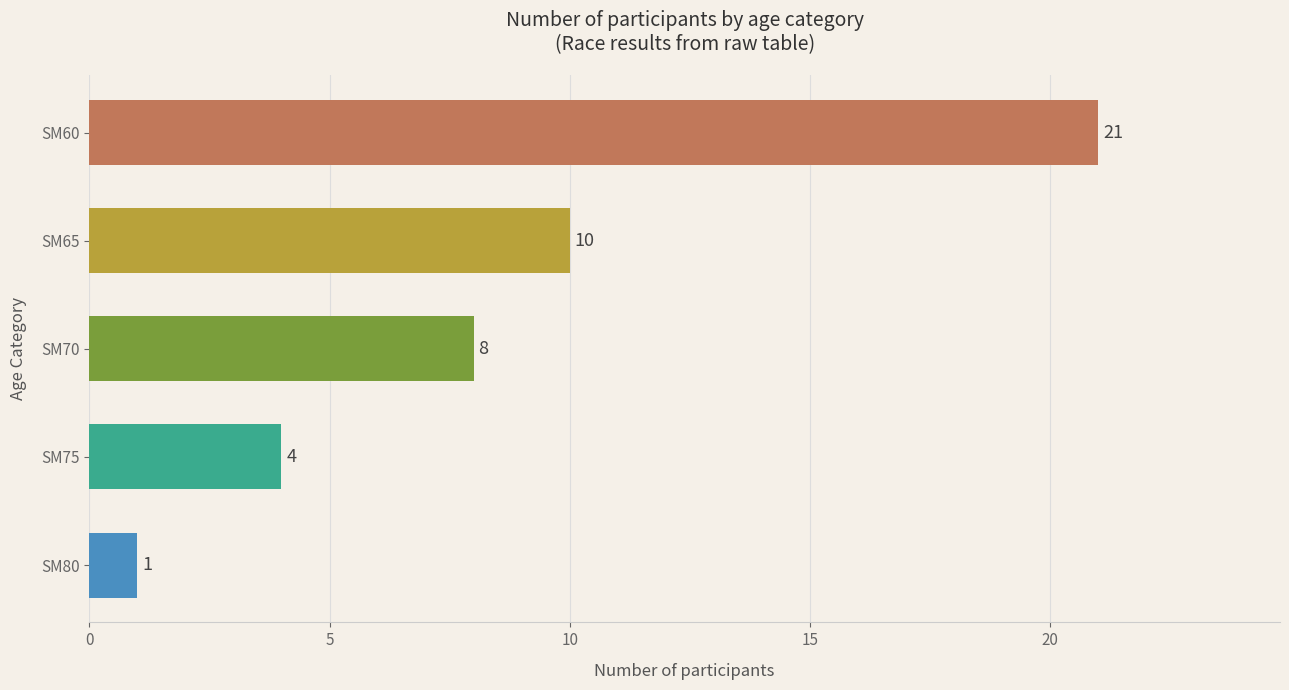

List the labels in order of value, largest first.

SM60, SM65, SM70, SM75, SM80